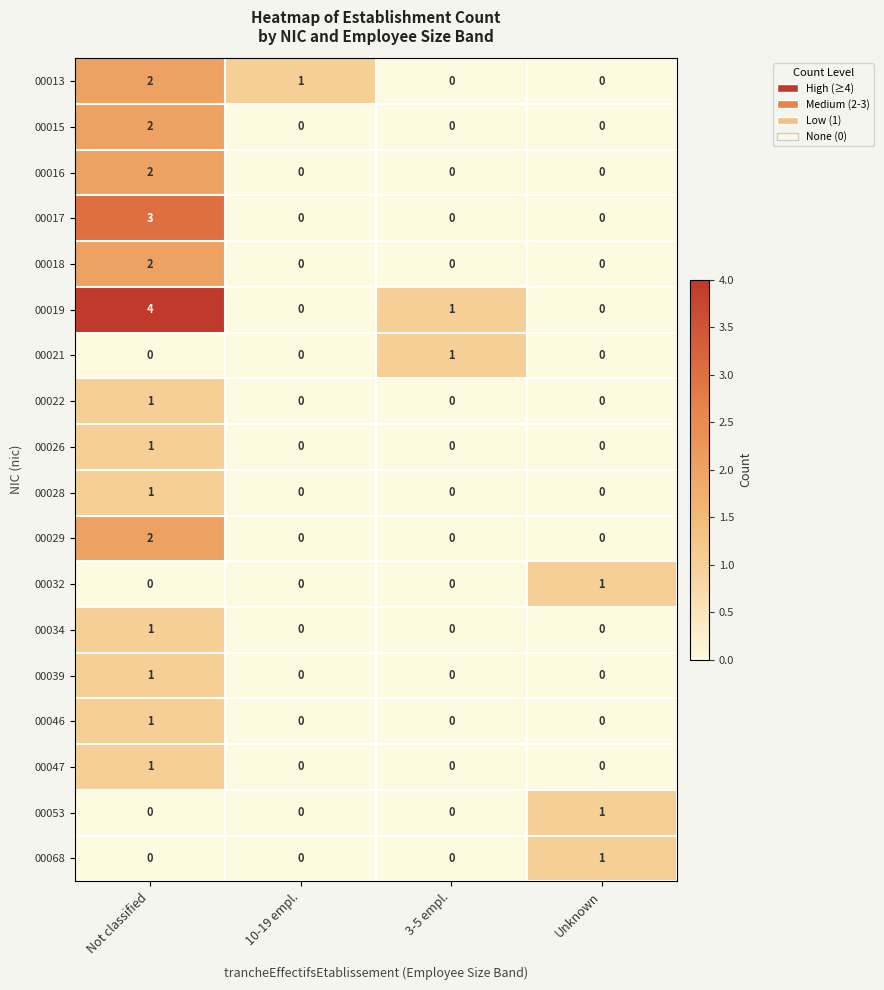

The value of 00022 at 3-5 empl. is 0. True or false?

True